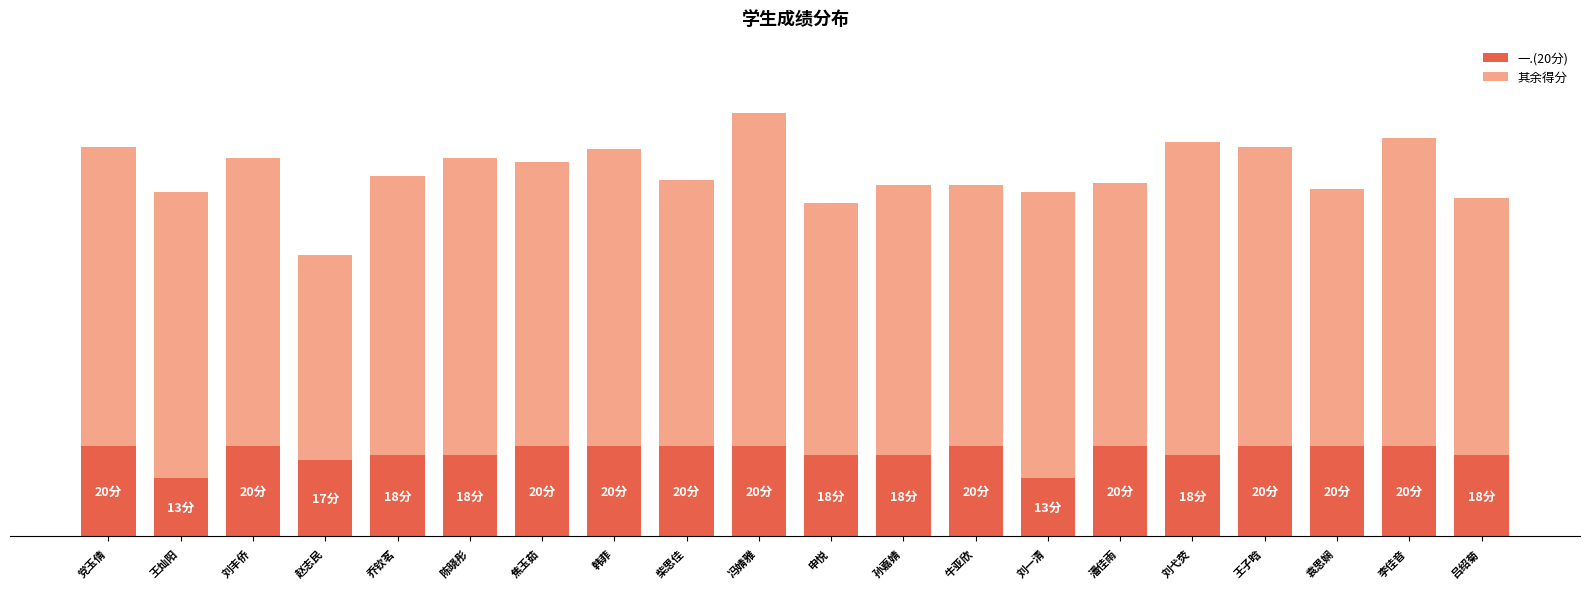

Rank the series by their maximum value, from lowest to highest.

一.(20分), 其余得分